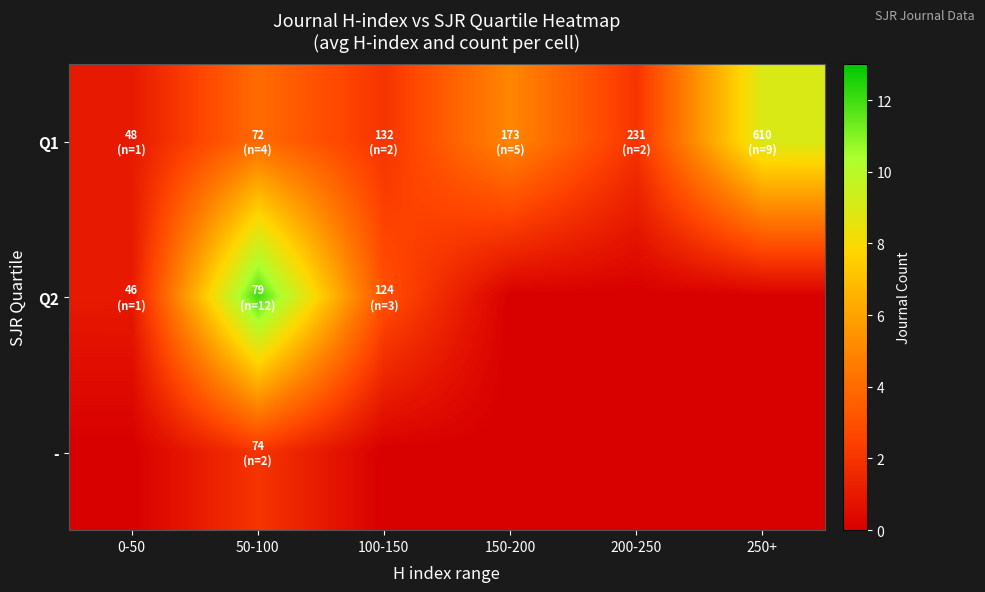

At which category is the sum across all series the highest?

50-100